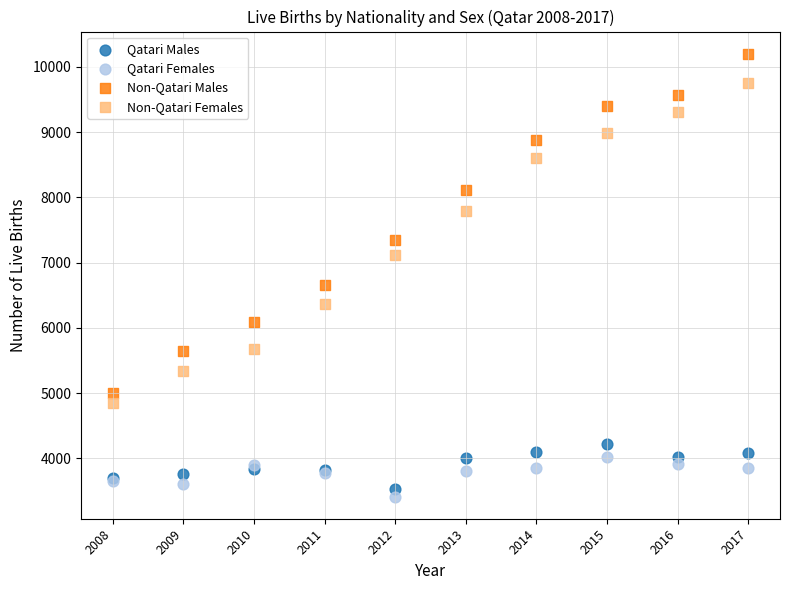

Which series reaches the maximum Y coordinate?

Non-Qatari Males